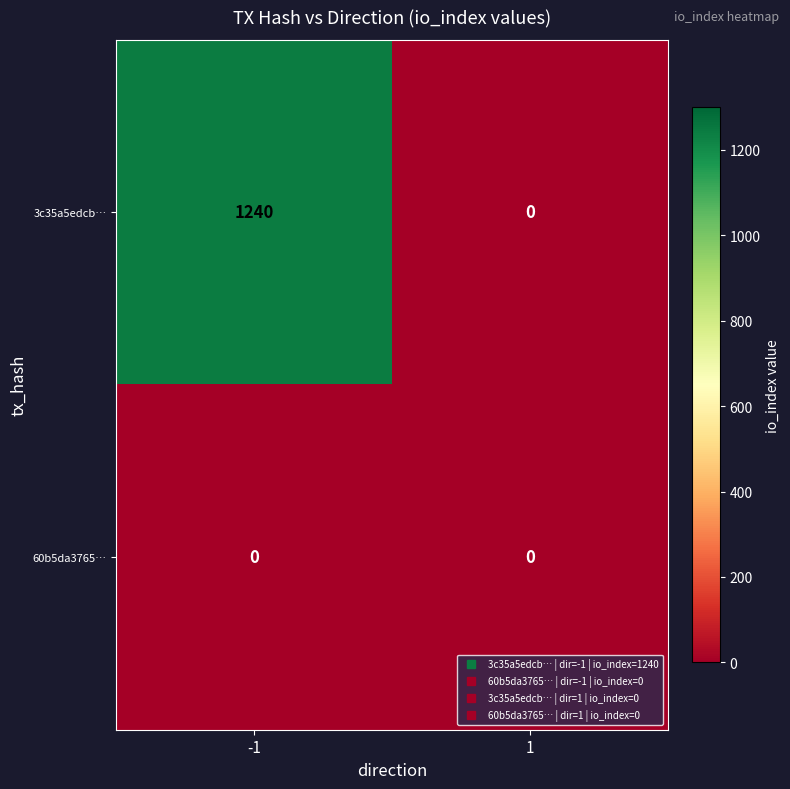

The value of 3c35a5edcb… at 1 is 0. True or false?

True